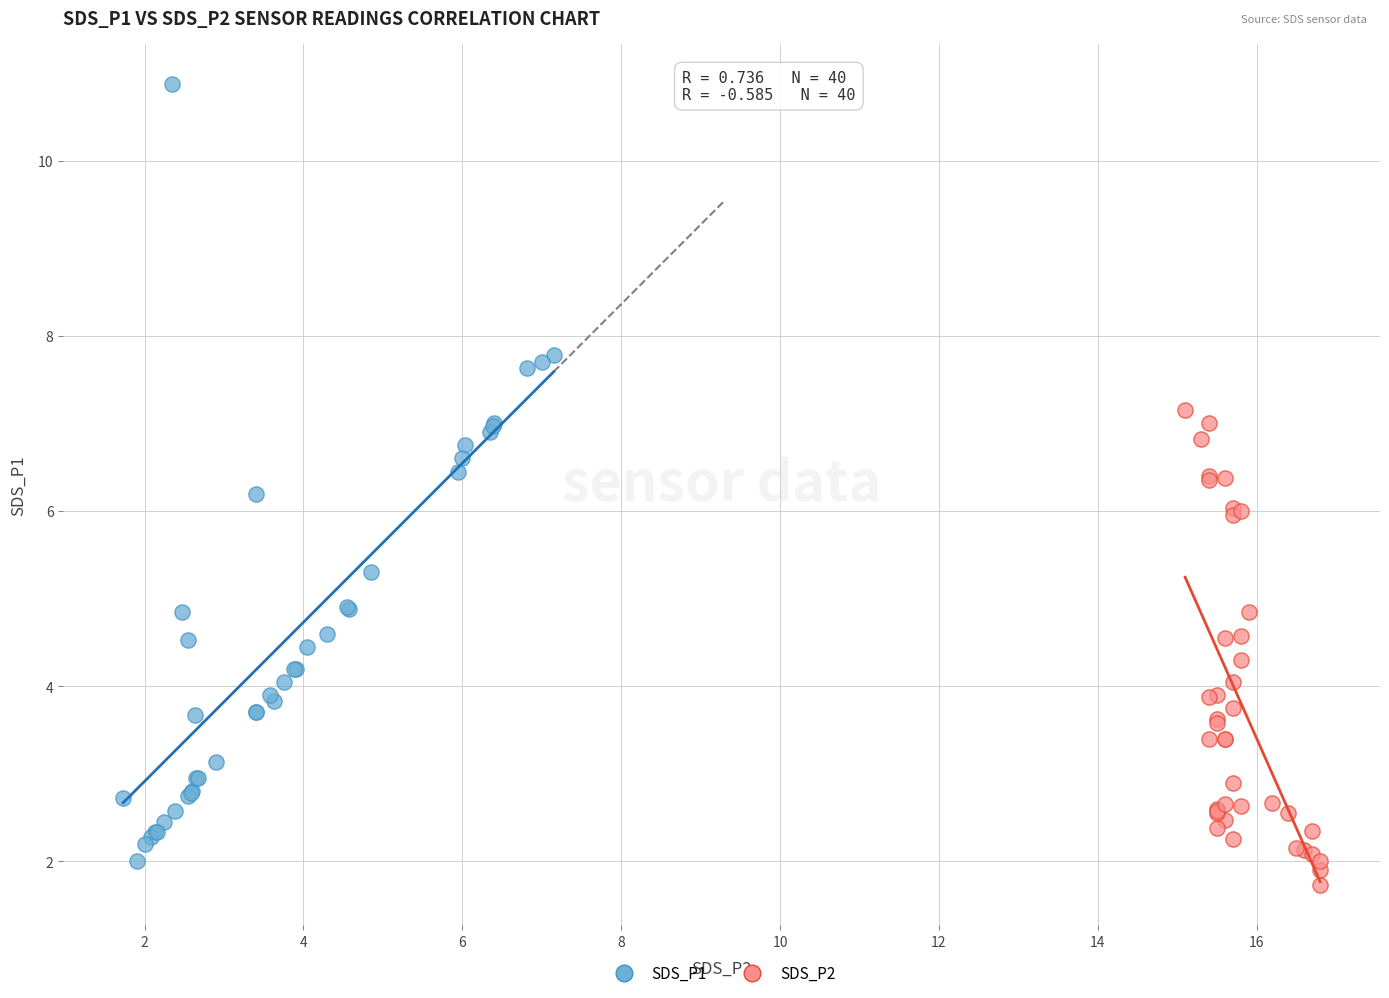

What are all the series names shown in the legend?

SDS_P1, SDS_P2